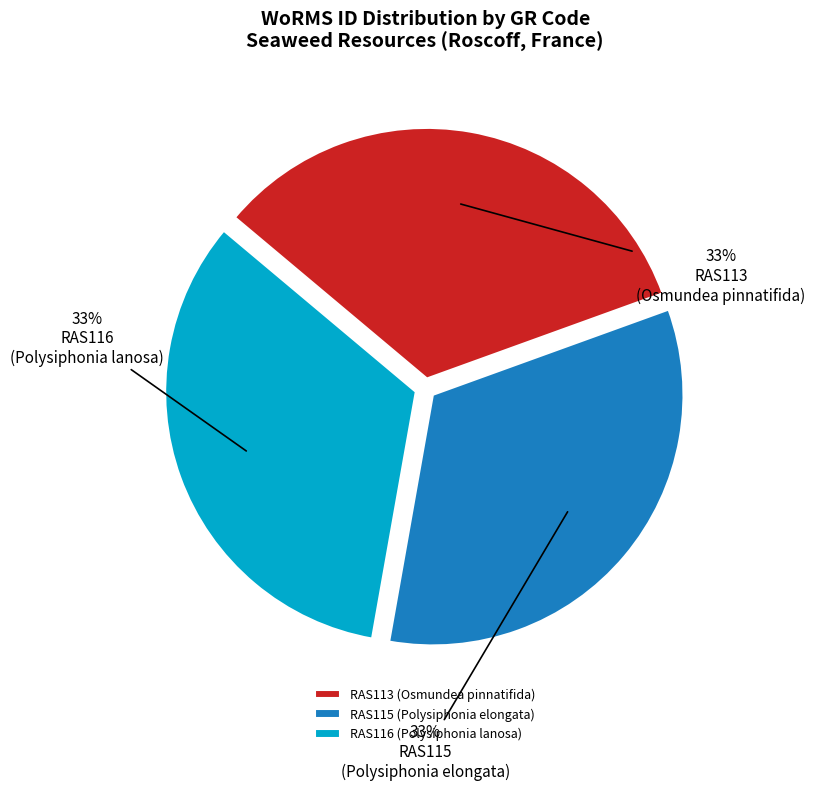

Do RAS116 and RAS113 together represent more than half of the pie?

Yes